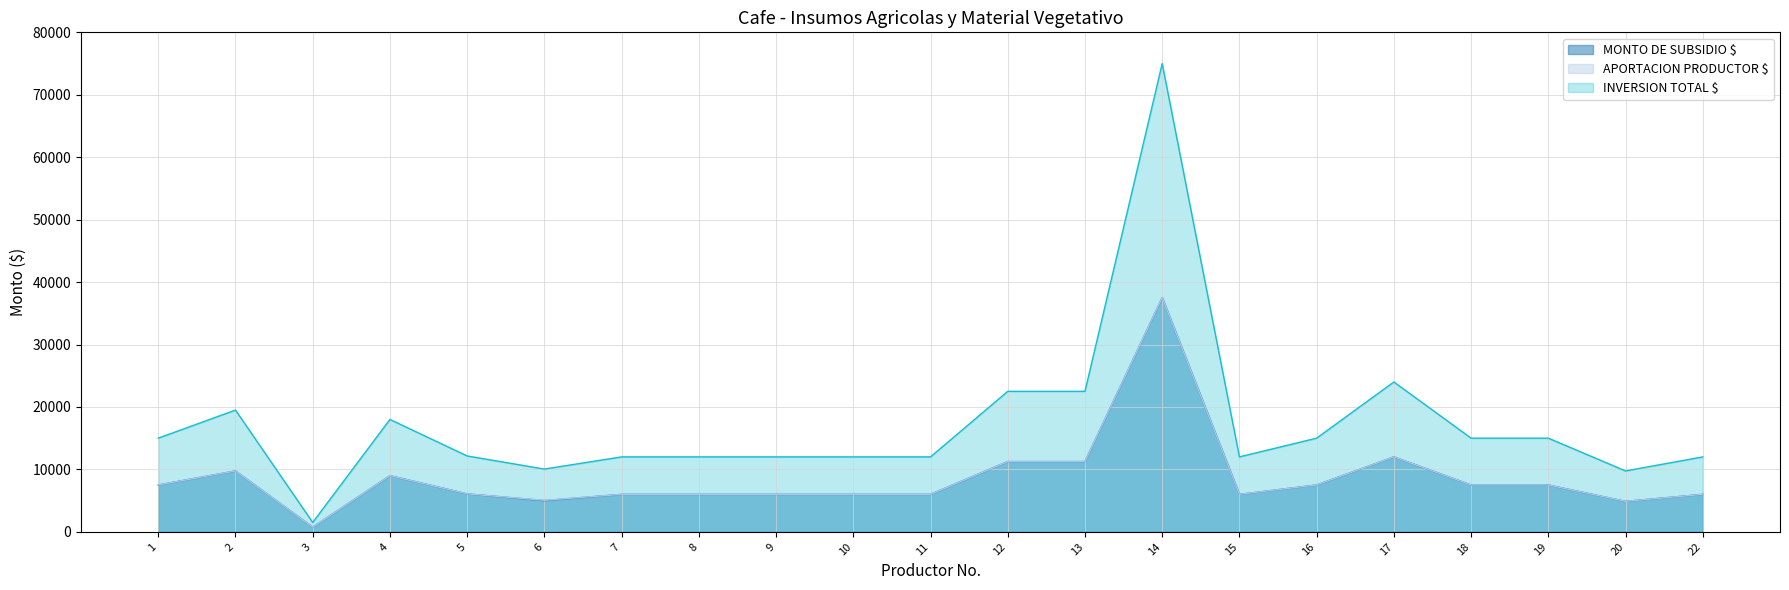

What is the minimum value for INVERSION TOTAL $?

1500